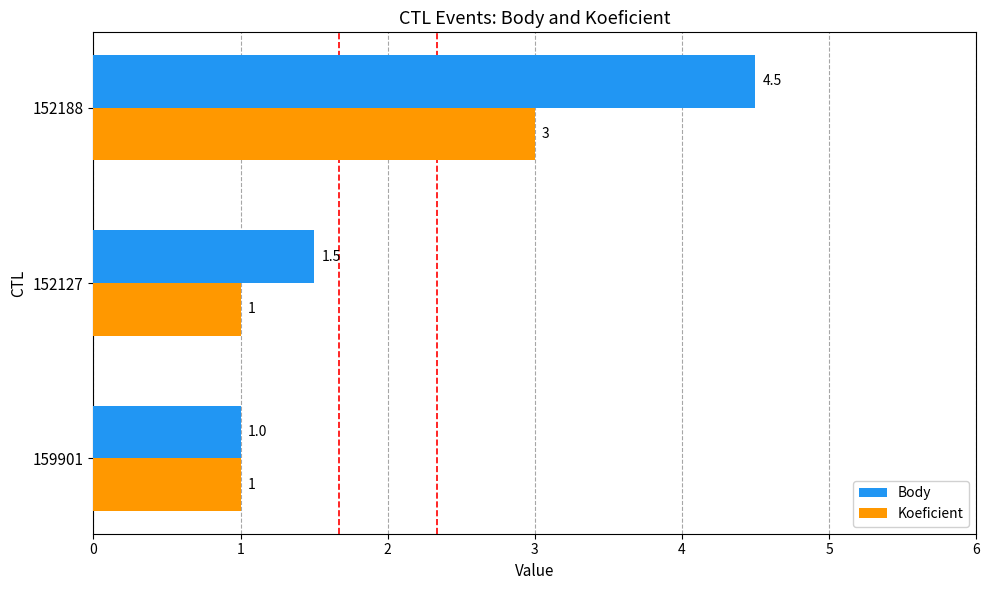

Which series has the largest total across all categories?

Body